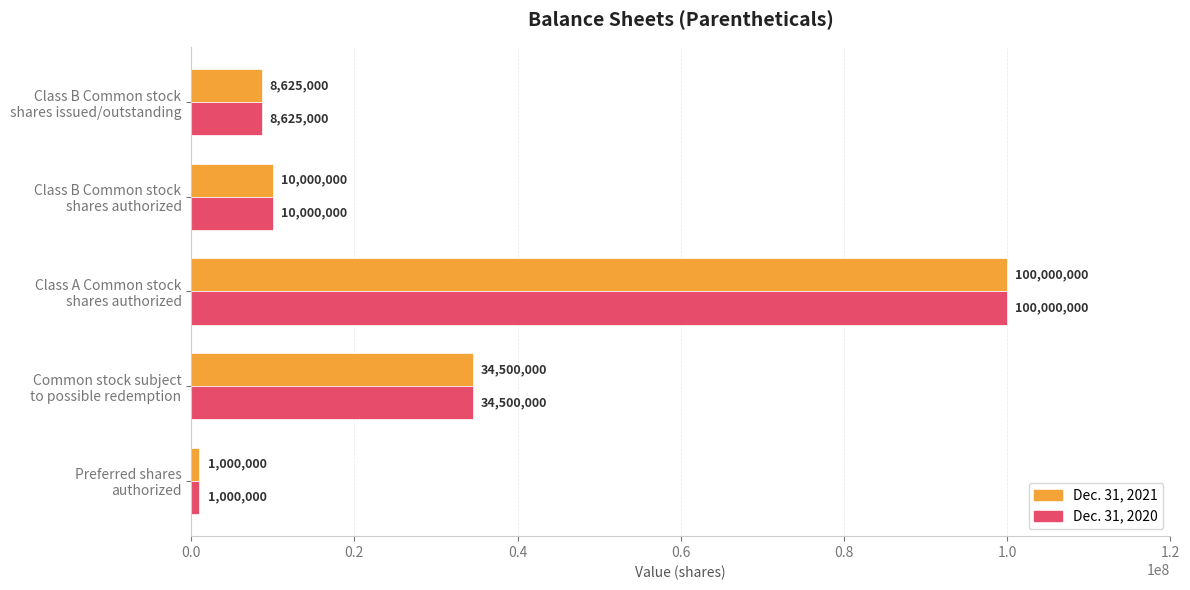

What is the average value of the Dec. 31, 2020 series?

30825000